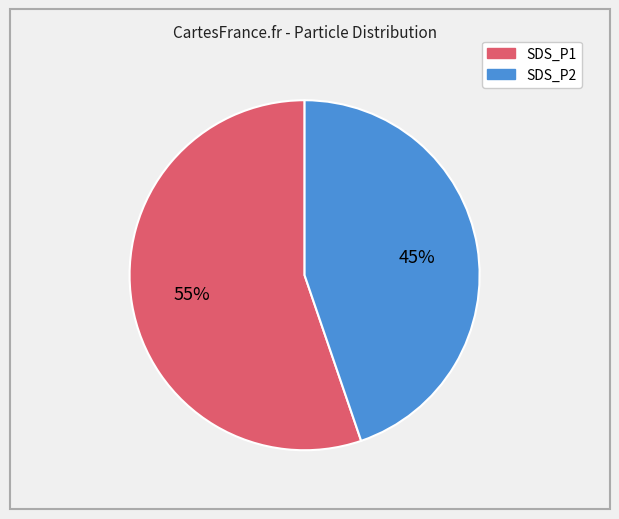

Count the number of slices in the pie.

2